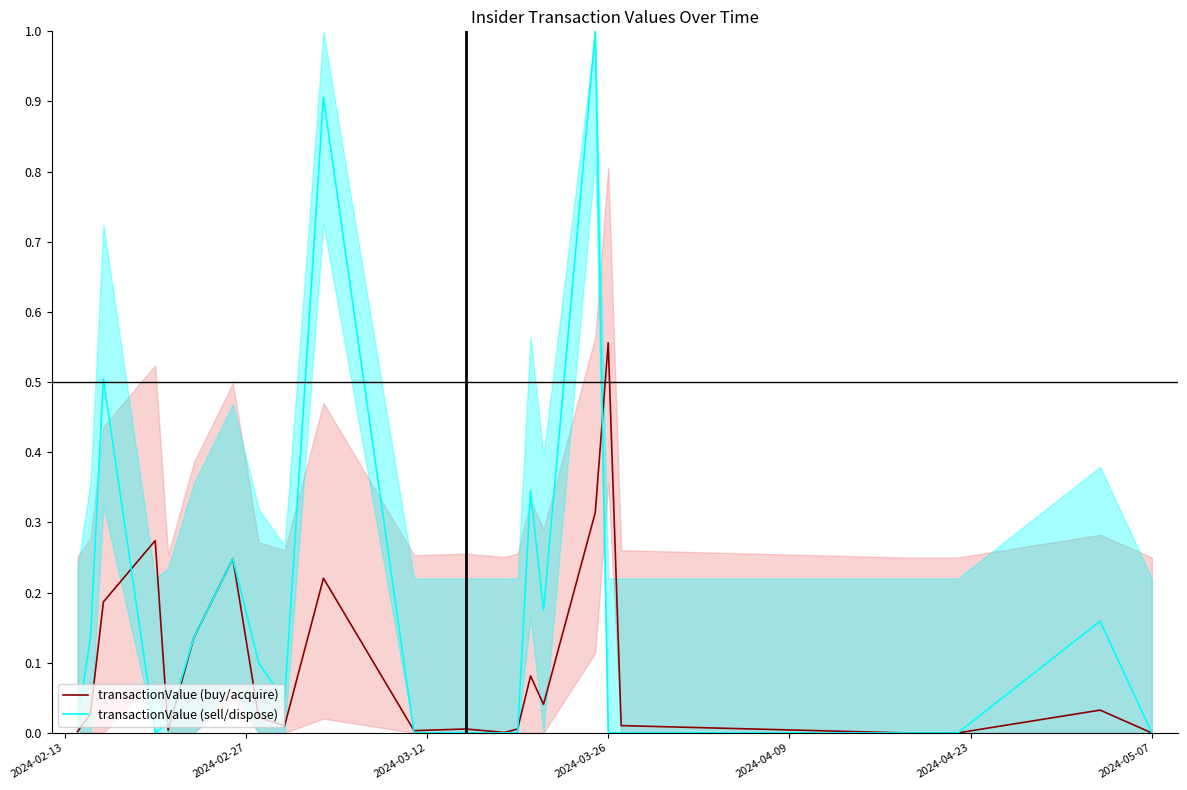

How many lines are shown in the chart?

2